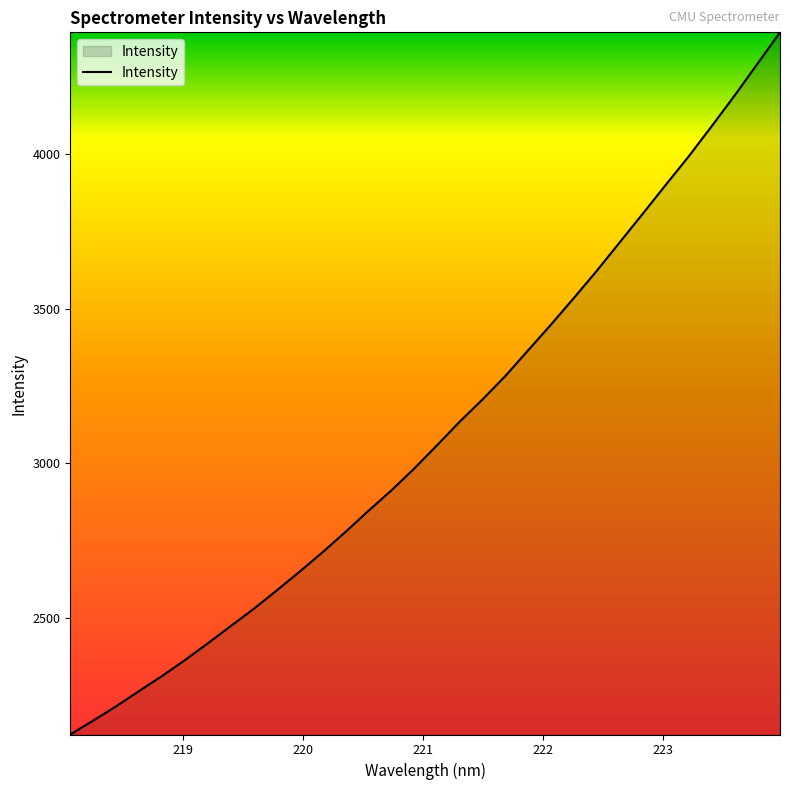

What is the minimum value shown in the chart?

2123.7